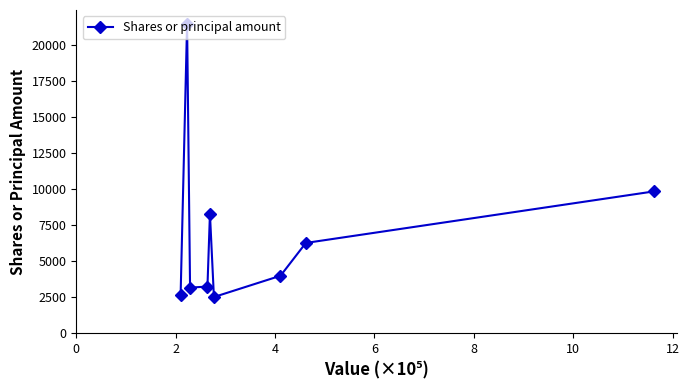

What is the difference between the second highest and minimum values?

7330